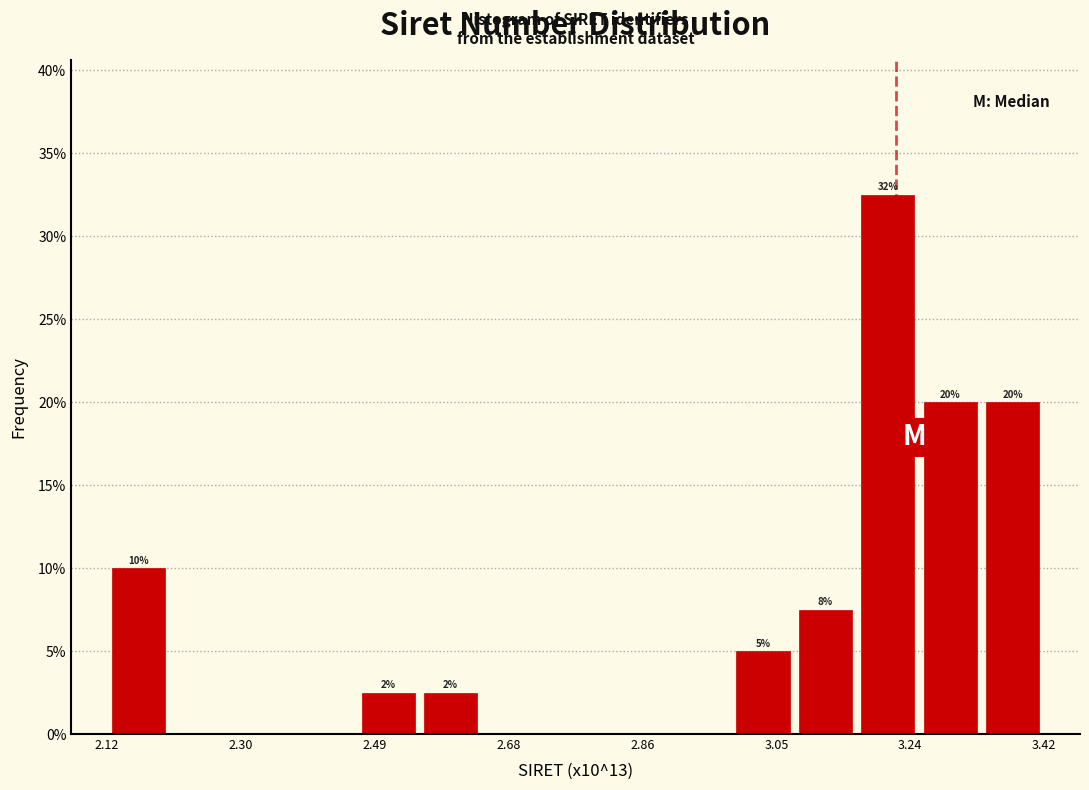

Over which range of the x-axis is the bar tallest?

3.16 to 3.24